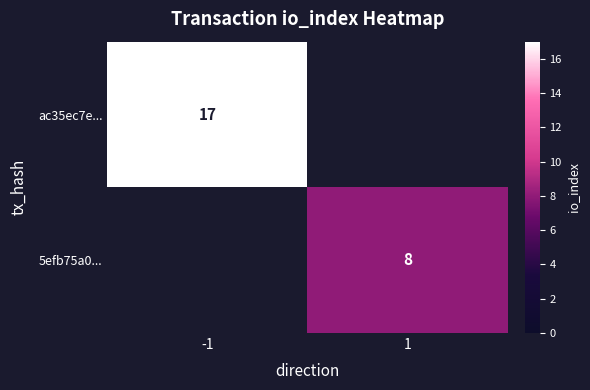

What is the greatest value displayed?

17.0